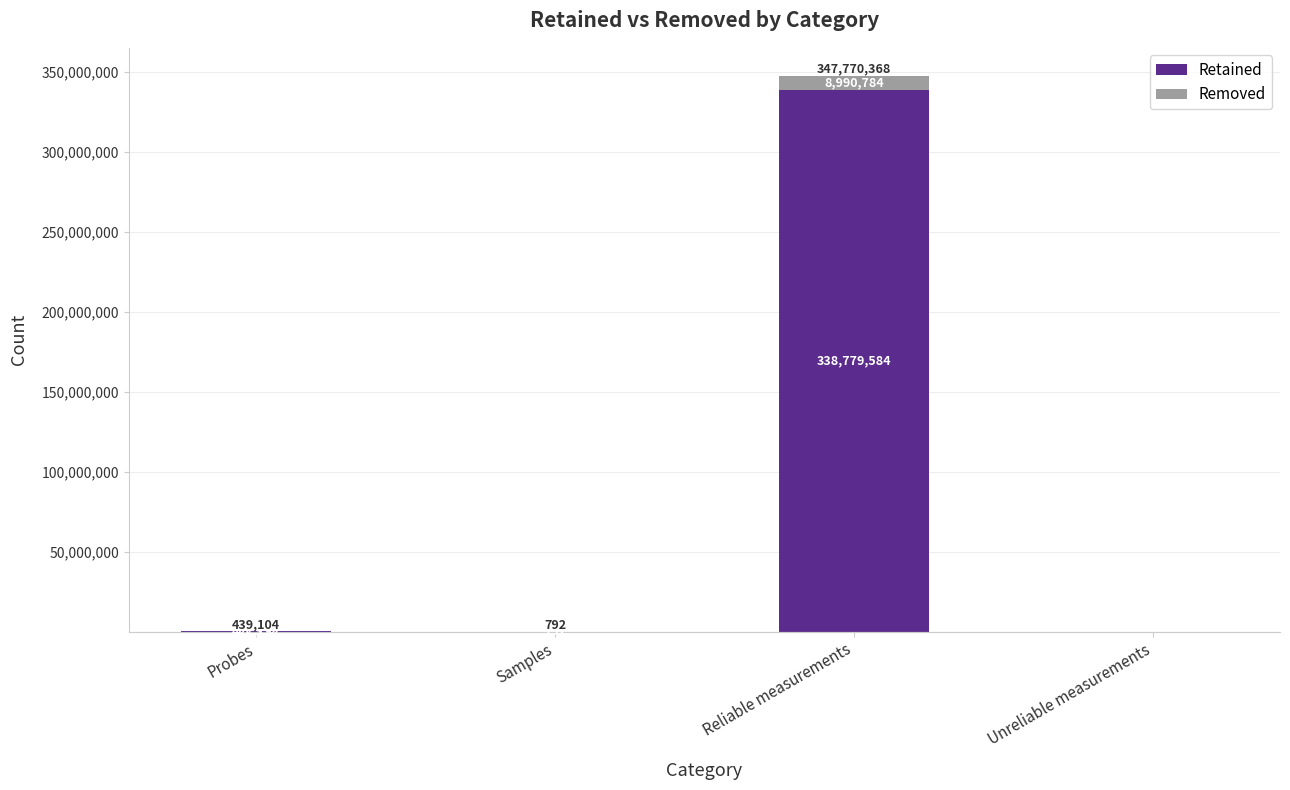

Are the bars grouped side by side (vs. stacked)?

No